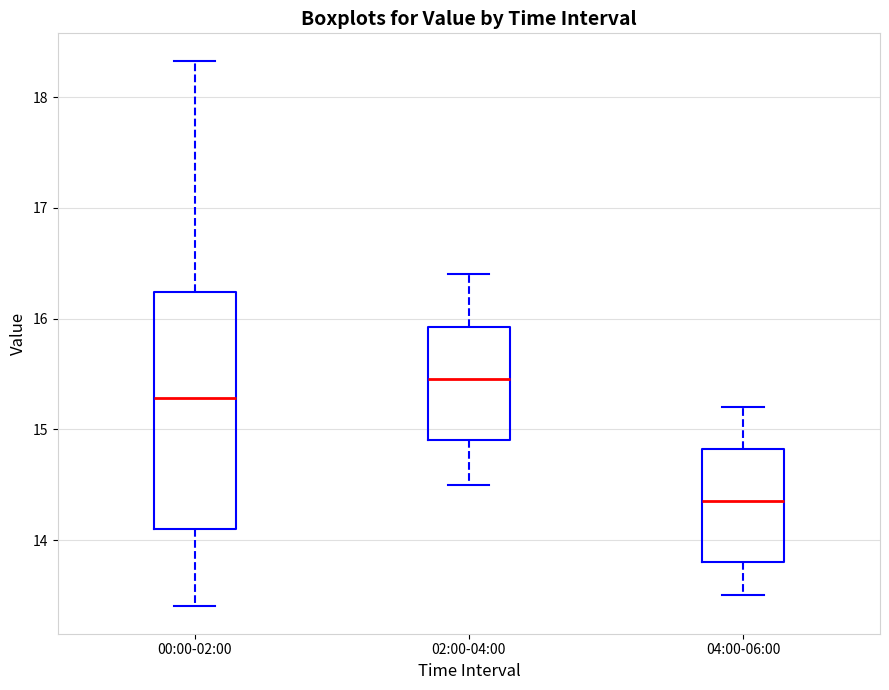

Which box is the tallest, from its lower edge to its upper edge?

00:00-02:00